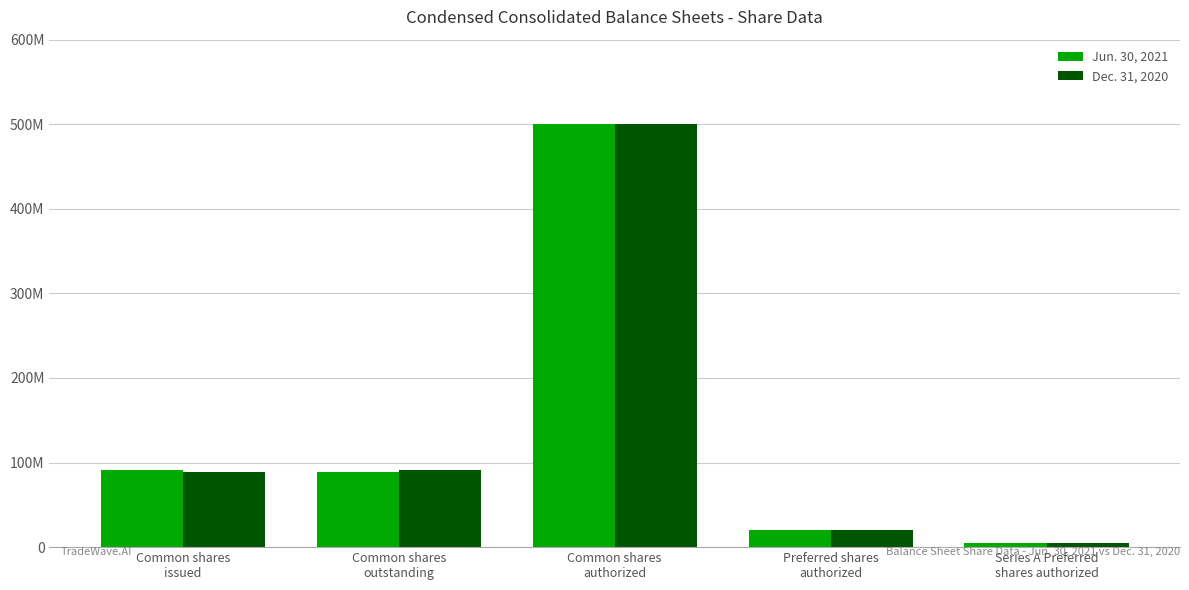

What is the total value across all series at Common shares
outstanding?

179762400